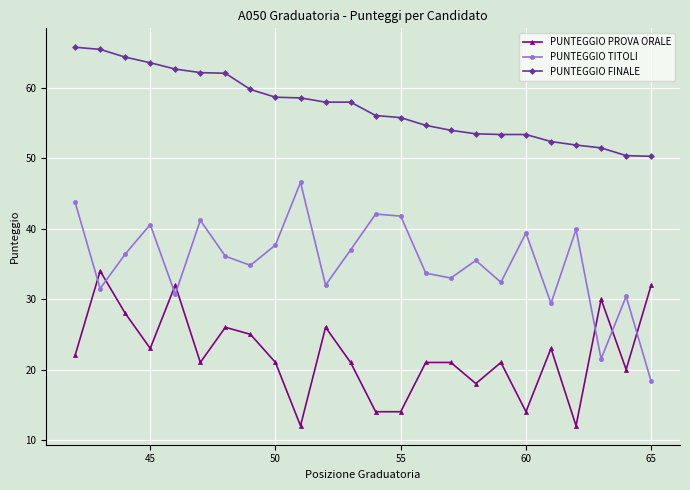

List the series in order of their peak value, lowest first.

PUNTEGGIO PROVA ORALE, PUNTEGGIO TITOLI, PUNTEGGIO FINALE